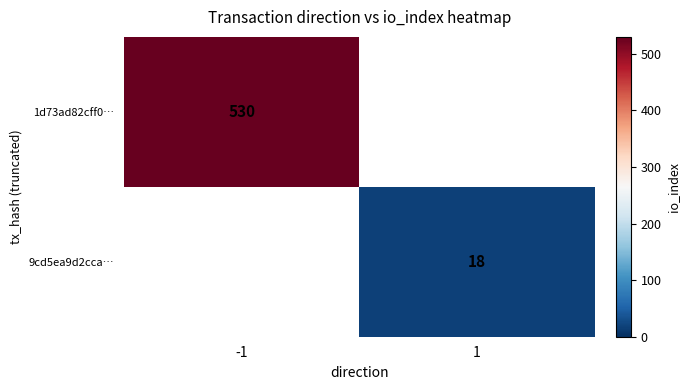

True or false: 1d73ad82cff0… has a value of 188 at -1.

False